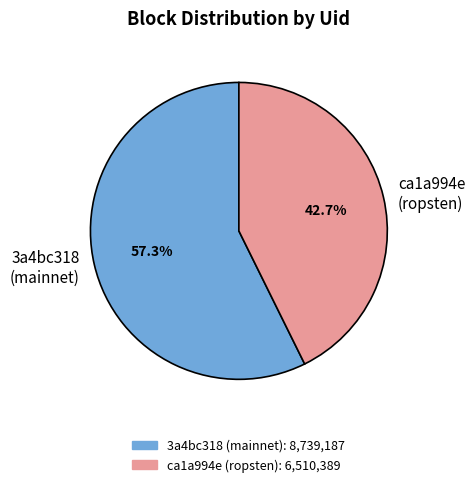

What is the largest slice in the pie chart?

3a4bc318 (mainnet)